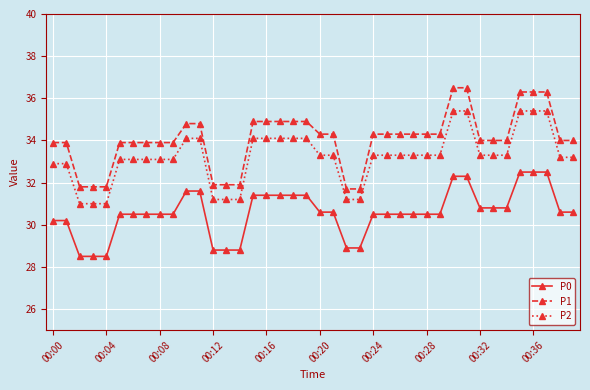

Which series has the largest total across all categories?

P1